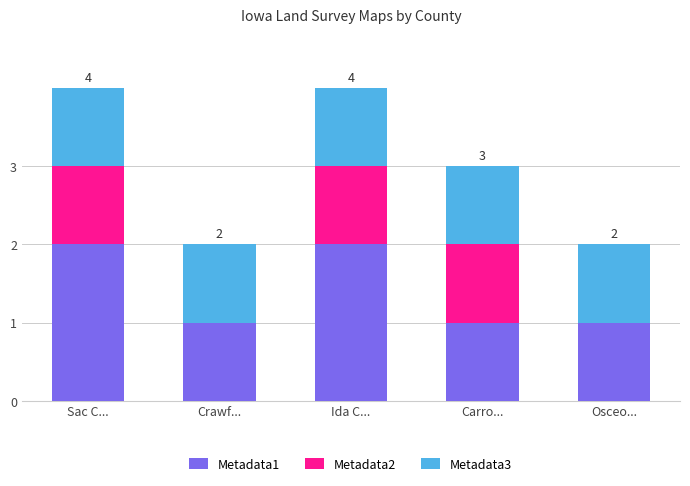

What is the approximate value of Metadata1 at Osceo...?

1